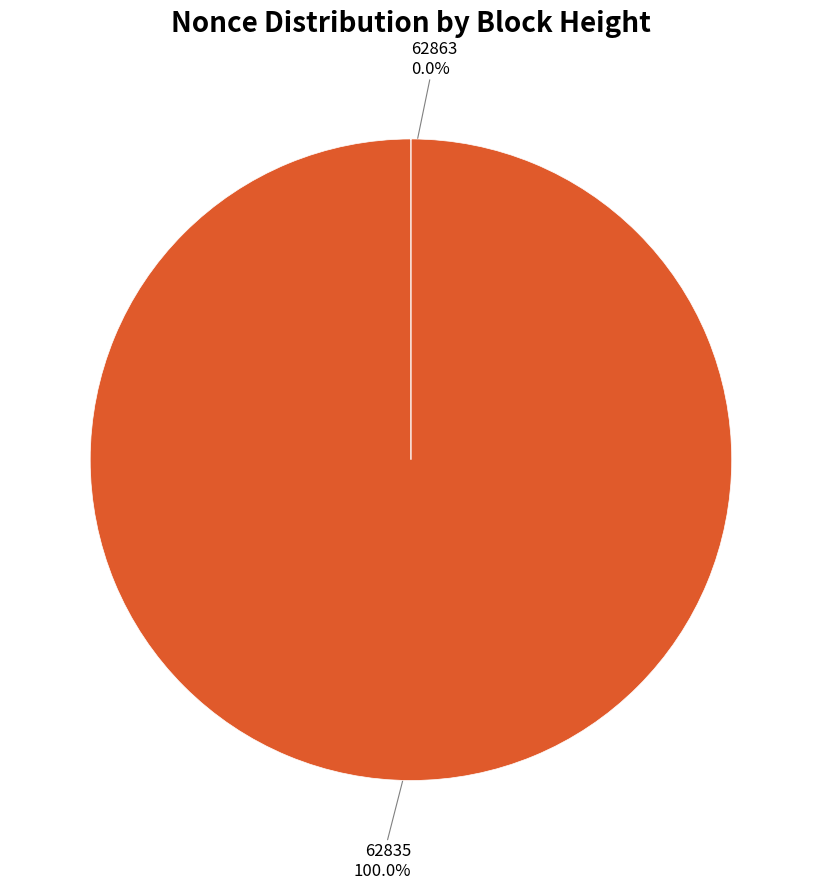

Which slice is the largest?

62835